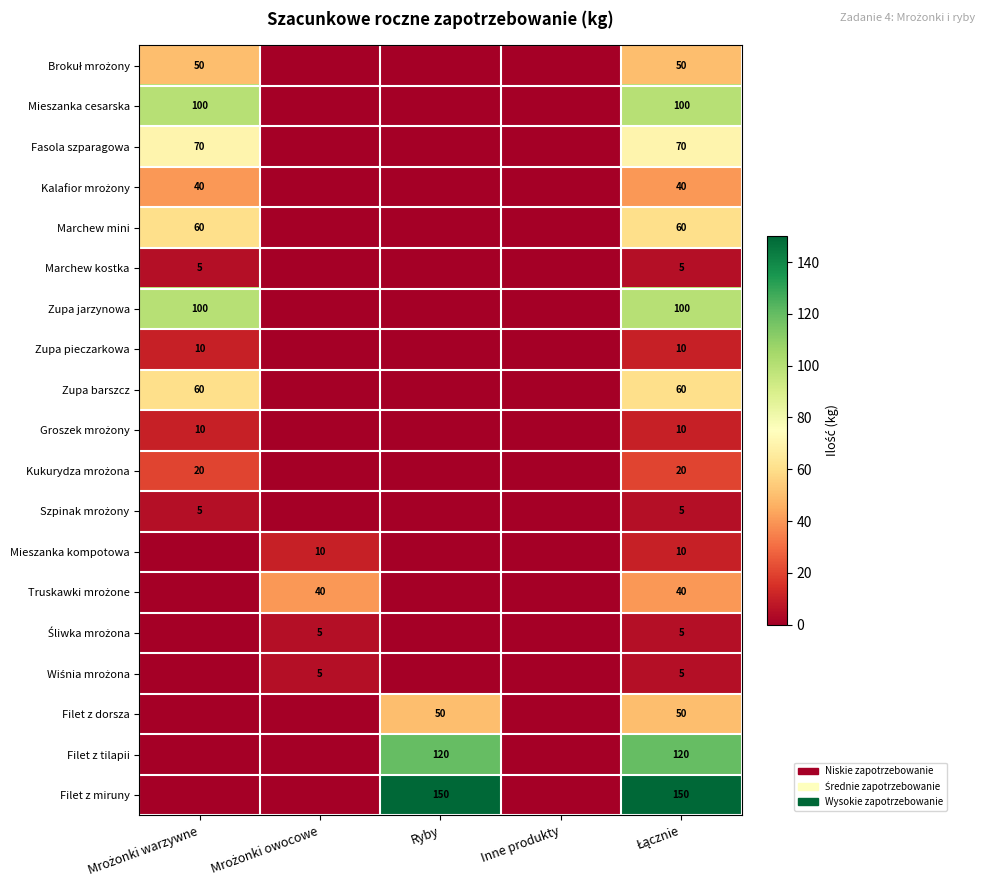

Is it true that Kukurydza mrożona equals 0 at Mrożonki owocowe?

True